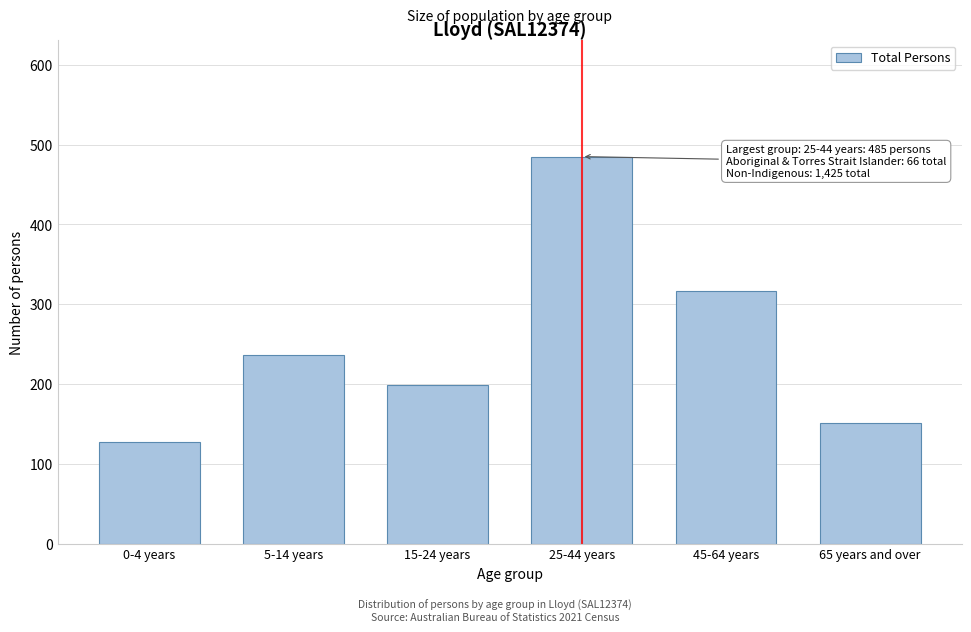

Reading left to right, what are all the values shown in this chart?

127	236	199	485	317	151